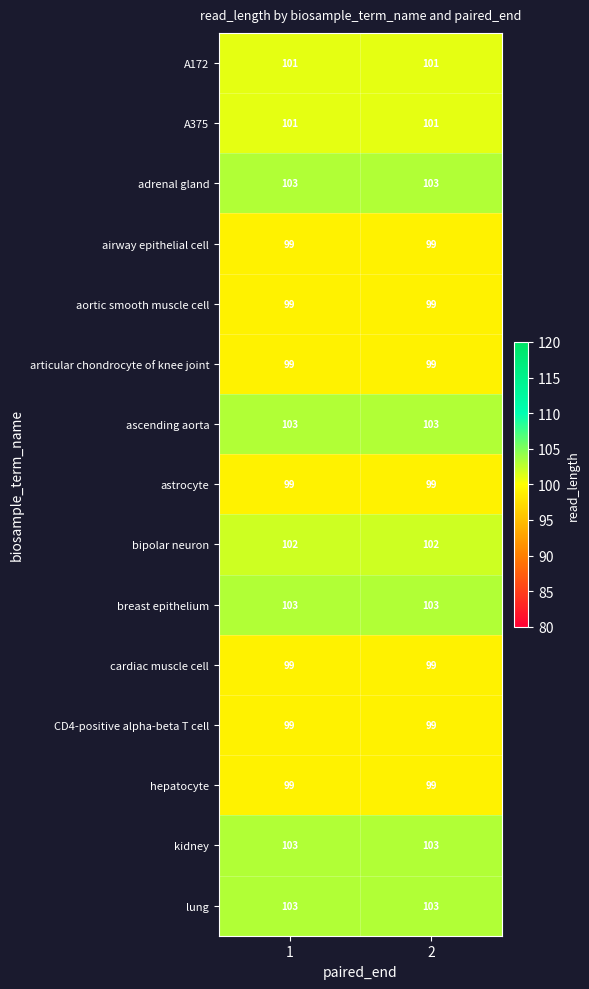

What is the total value across all series at 2?

1512